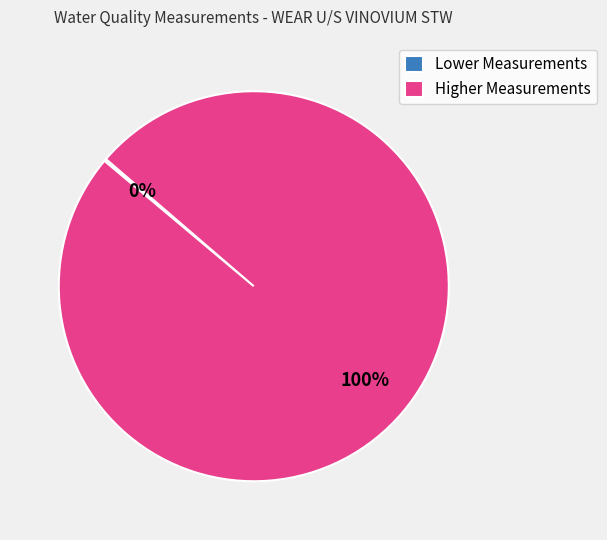

Is there any slice that represents more than half of the pie?

Yes